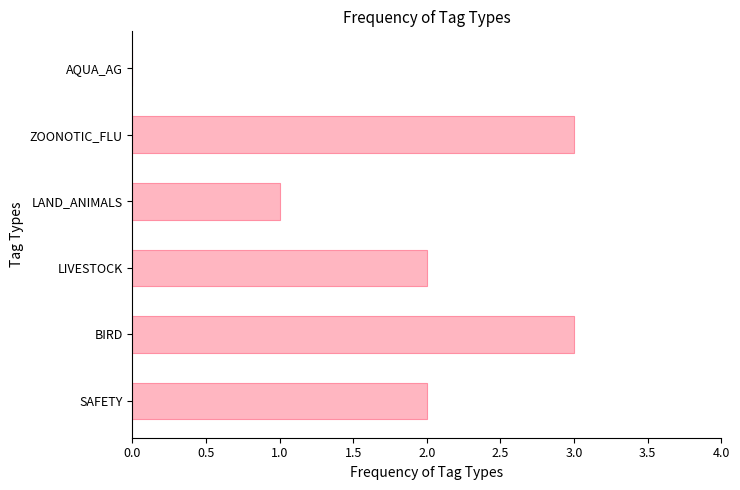

What is the sum of the values at SAFETY and LIVESTOCK?

4